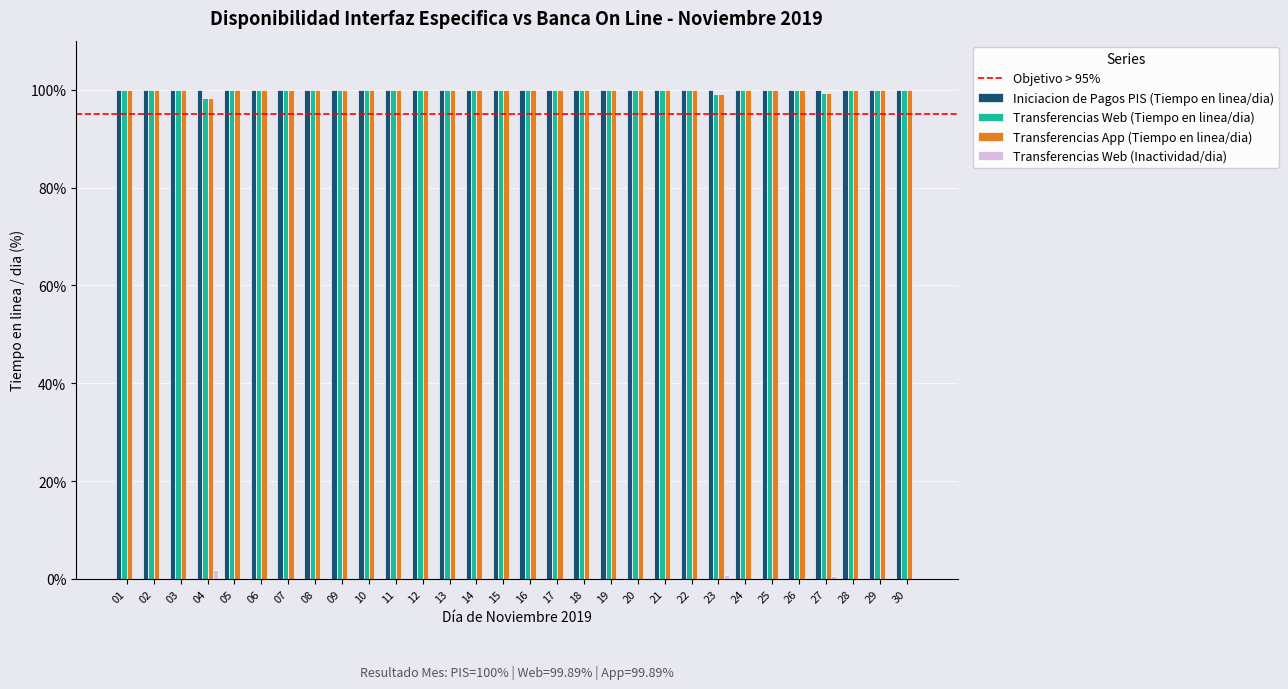

What is the total value across all series at 09?

300.0